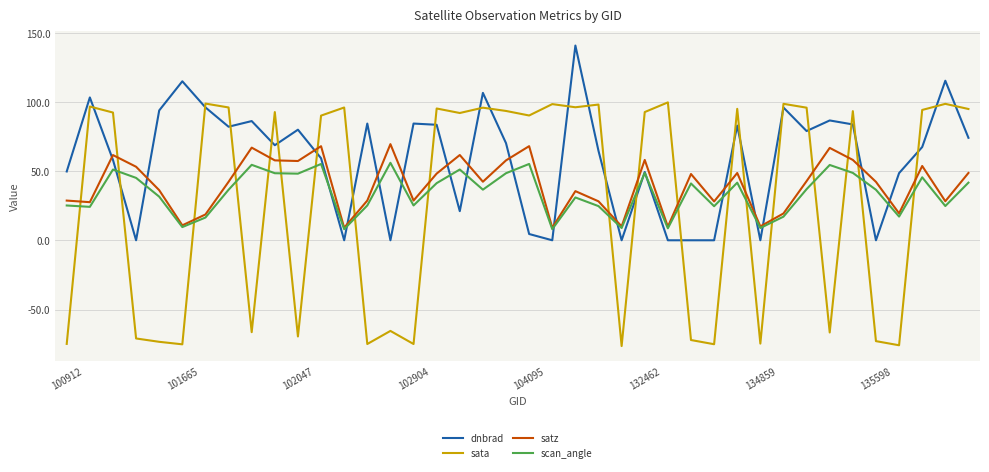

How many intersections are there between dnbrad and sata?

25